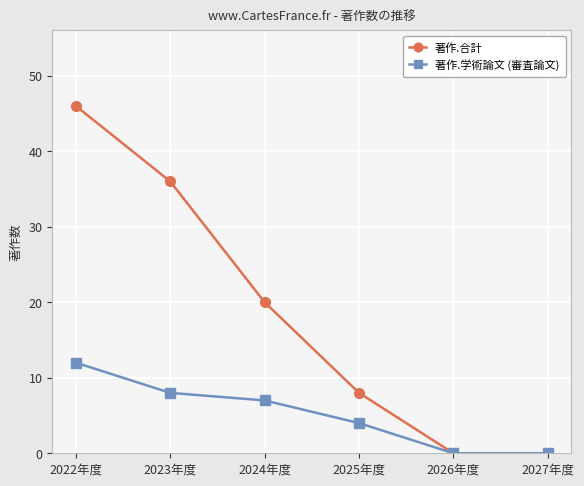

The value of 著作.合計 at 2026年度 is -18. True or false?

False